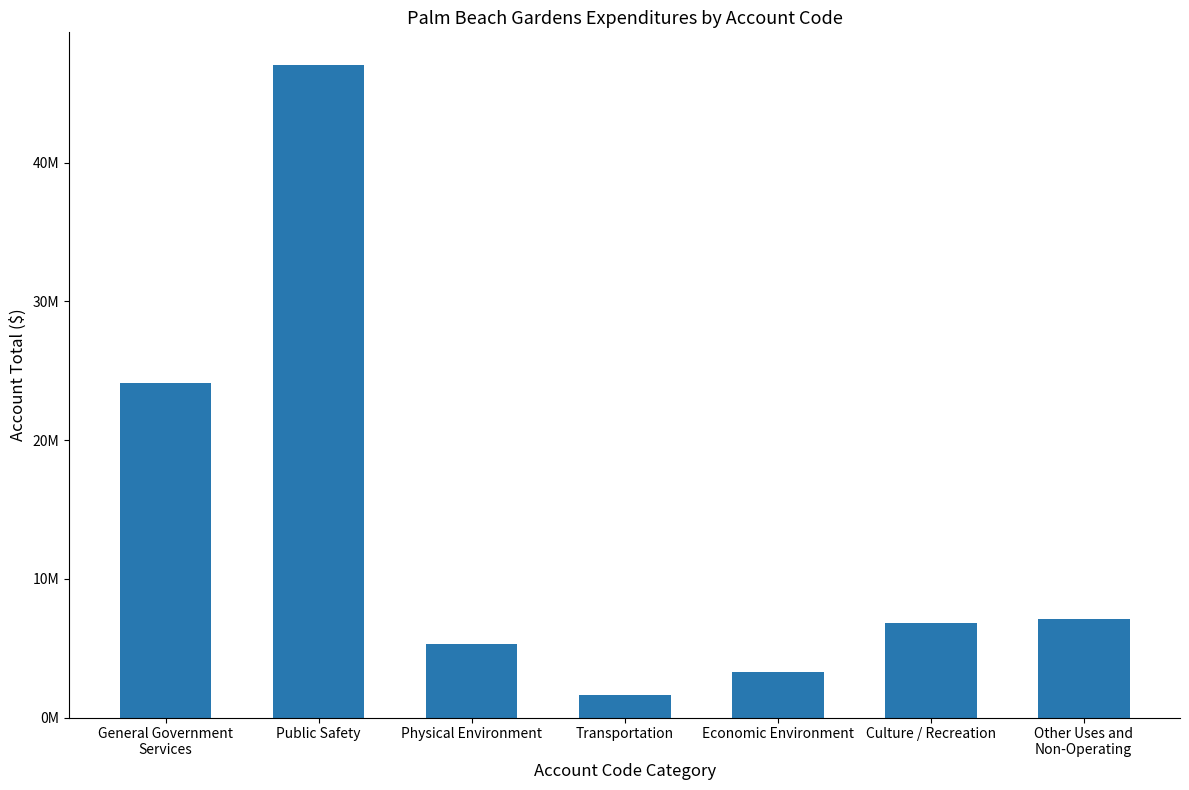

What is the value of the 7th bar from the left?

7123066